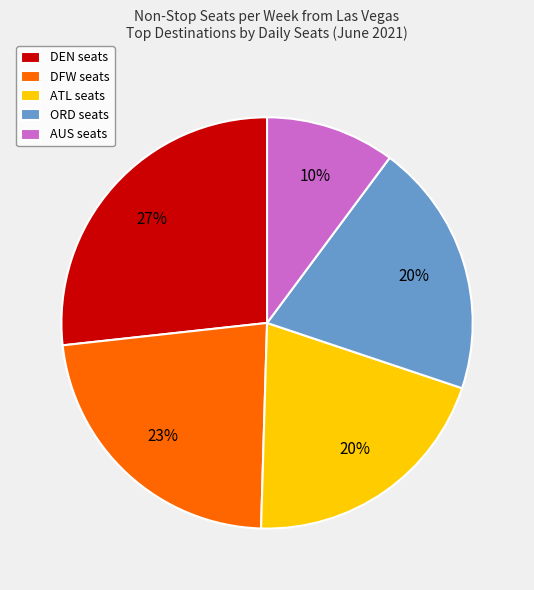

Is there a majority slice in this chart?

No